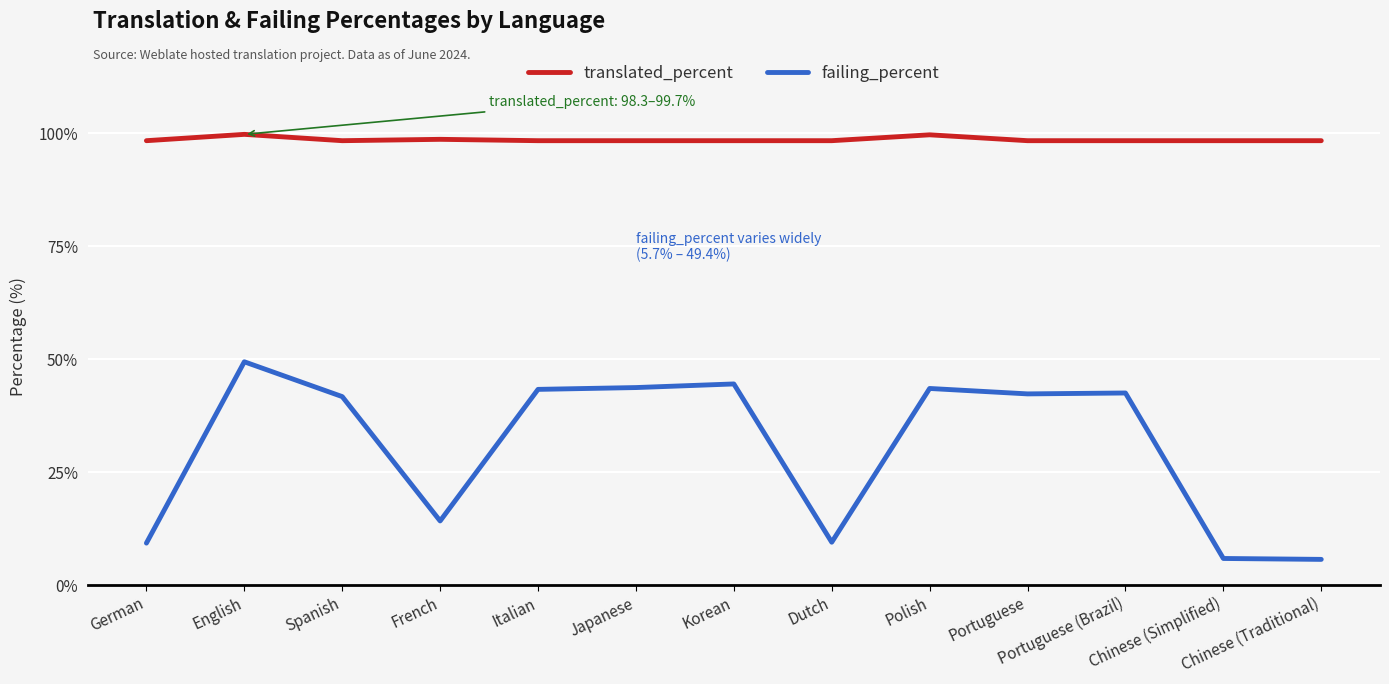

The value of failing_percent at Chinese (Simplified) is 2.1. True or false?

False